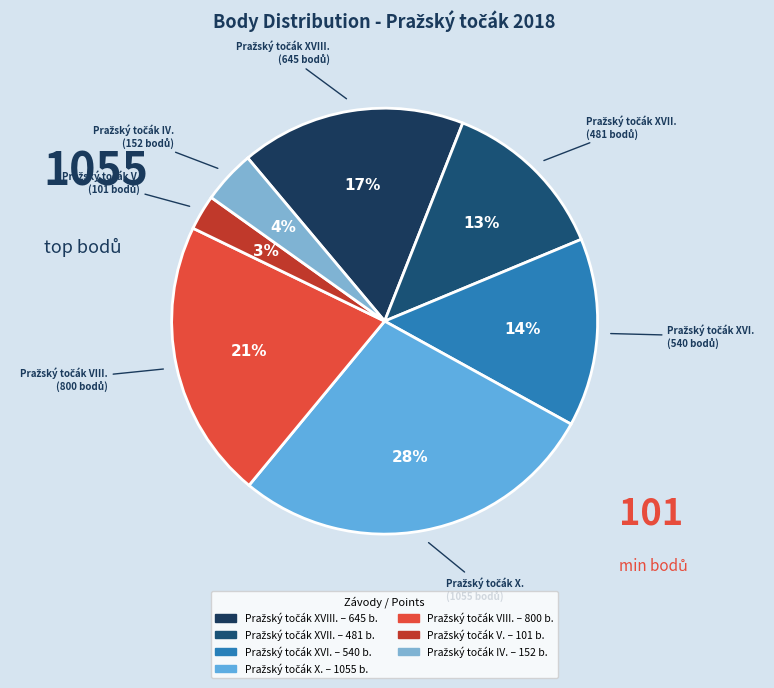

To the nearest percent, what is the difference between the largest and smallest slice percentages?

25%